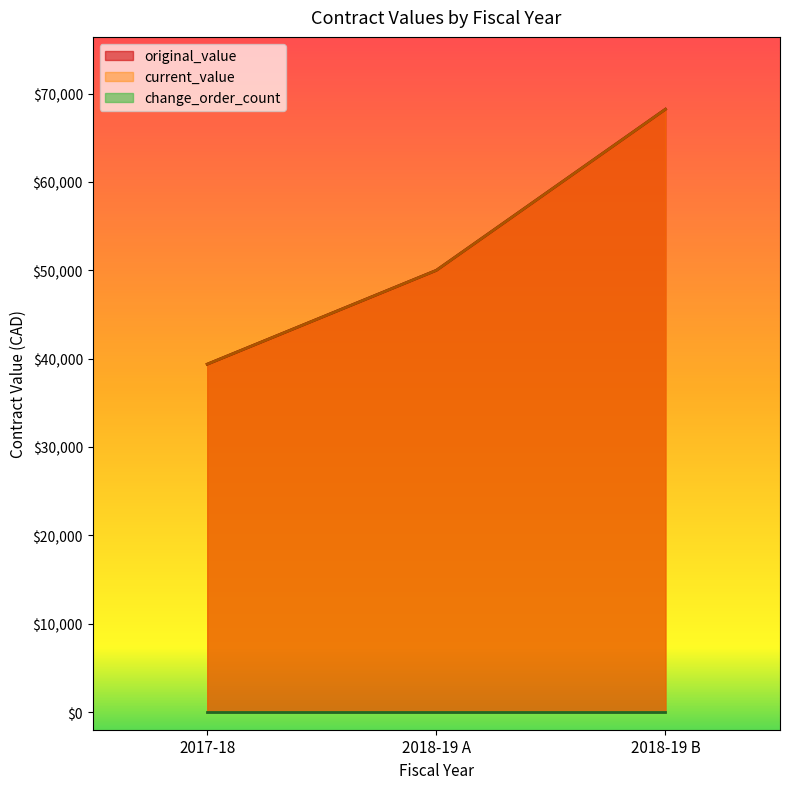

Does the chart display data point markers on the line(s)?

No